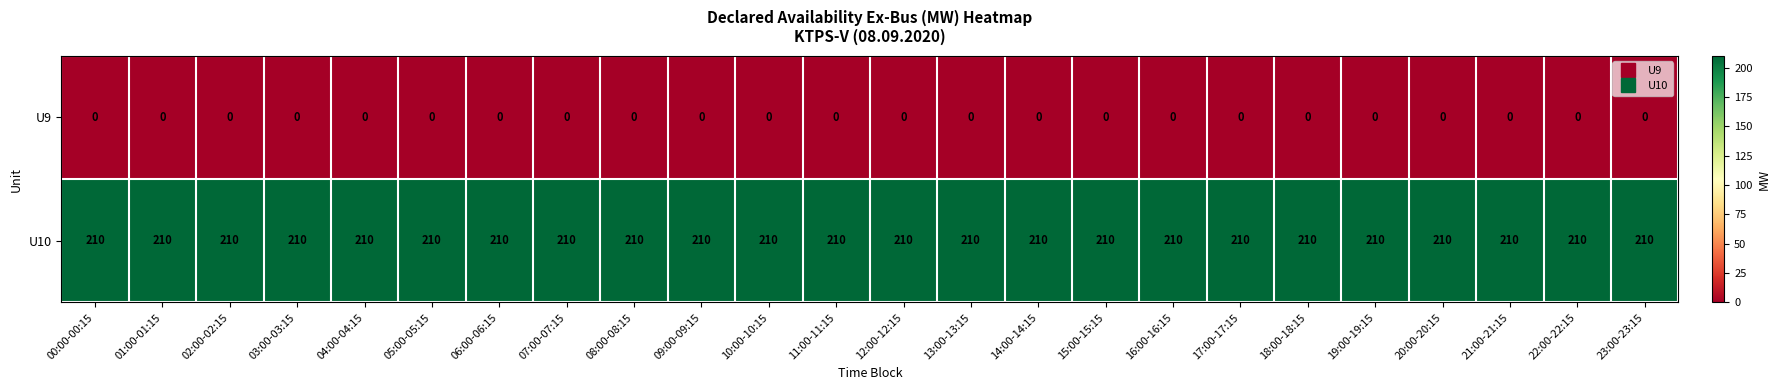

Which series has the largest total across all categories?

U10